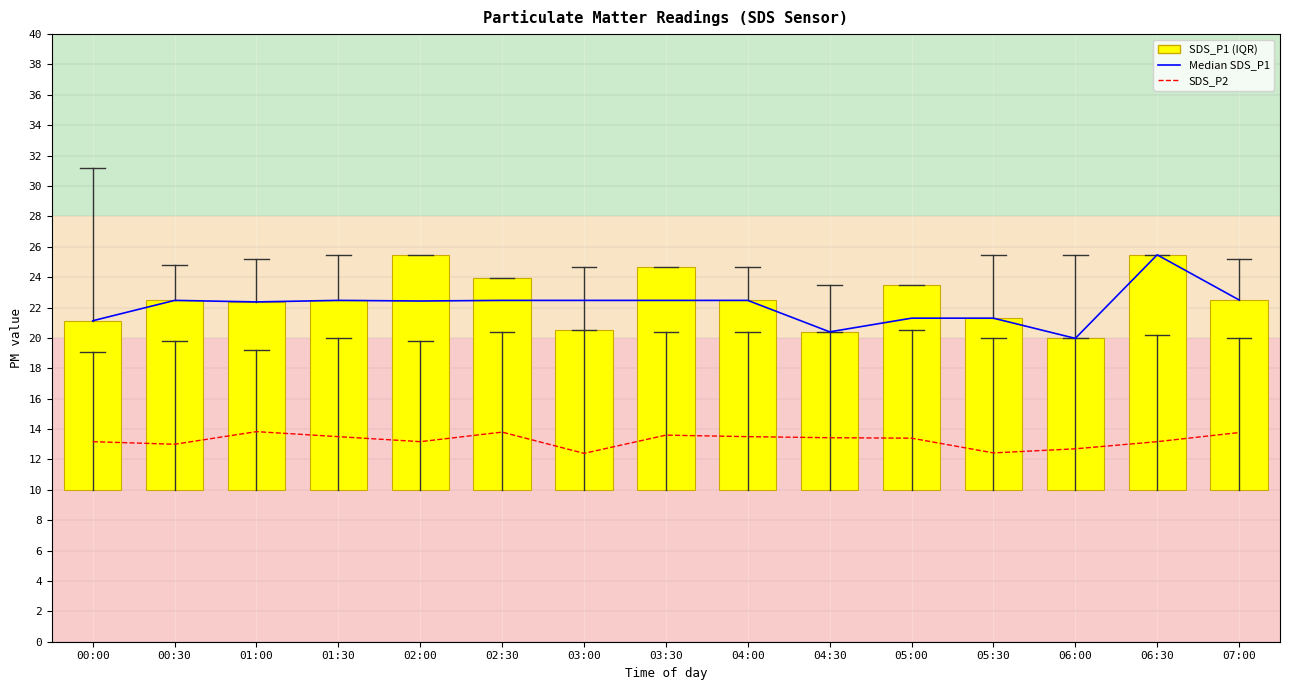

Where does the SDS_P2 series first go above 13?

00:00